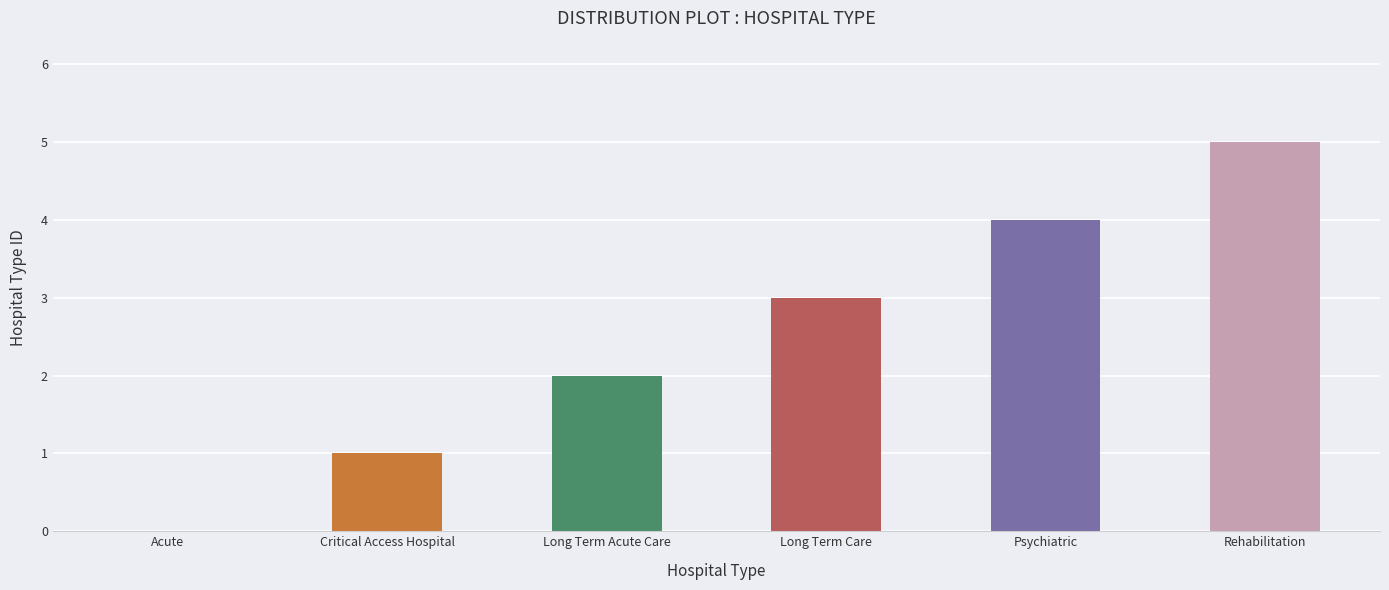

Which has a higher value, Rehabilitation or Long Term Care?

Rehabilitation